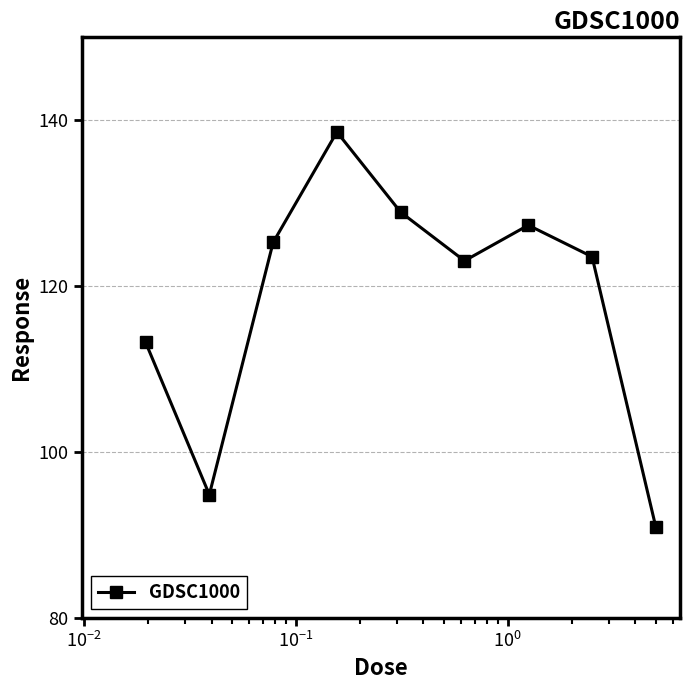

What is the value of the 6th point from the left?

123.1